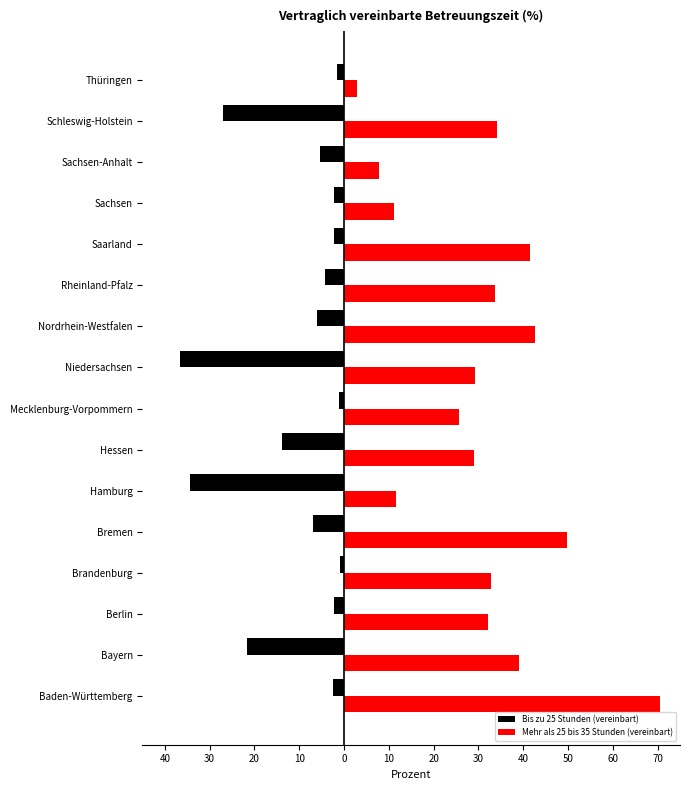

Reading left to right, what are all the values shown in this chart?

Bis zu 25 Stunden (vereinbart): -2.6	-21.6	-2.1	-1.0	-6.9	-34.5	-13.9	-1.2	-36.5	-6.0	-4.2	-2.3	-2.2	-5.5	-27.1	-1.5
Mehr als 25 bis 35 Stunden (vereinbart): 70.6	39.1	32.1	32.7	49.8	11.6	29.0	25.6	29.2	42.7	33.8	41.5	11.1	7.7	34.2	2.8